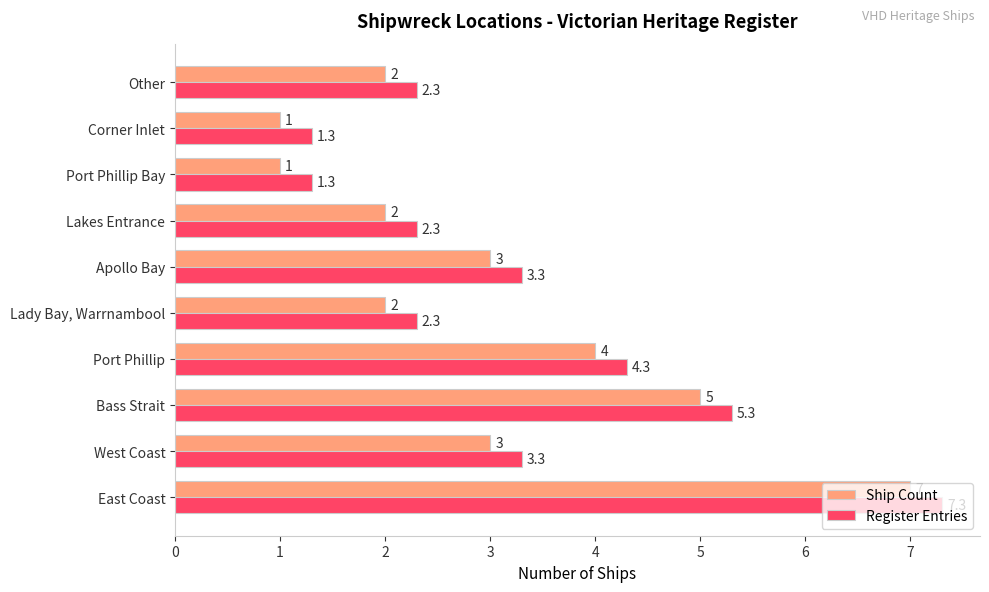

What is the sum of all Ship Count values?

30.0